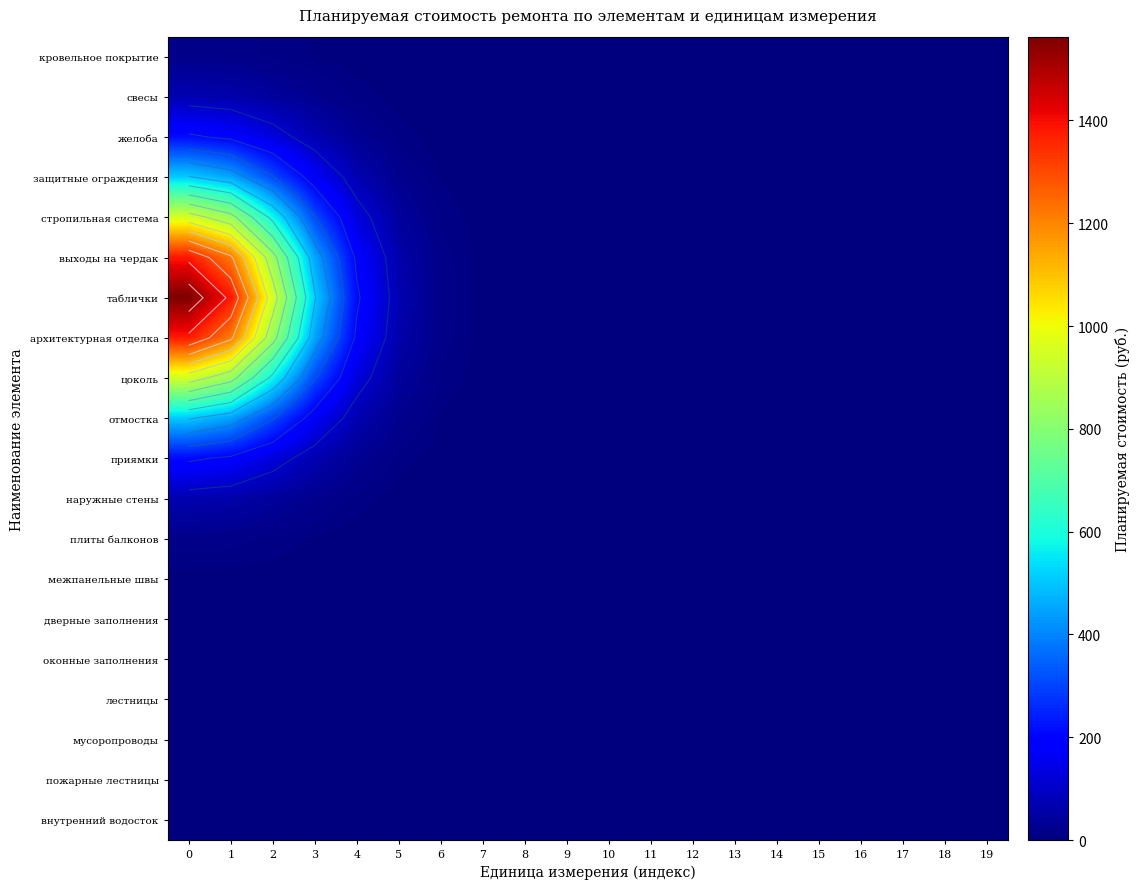

What is the total value across all series at 1?

6911.5